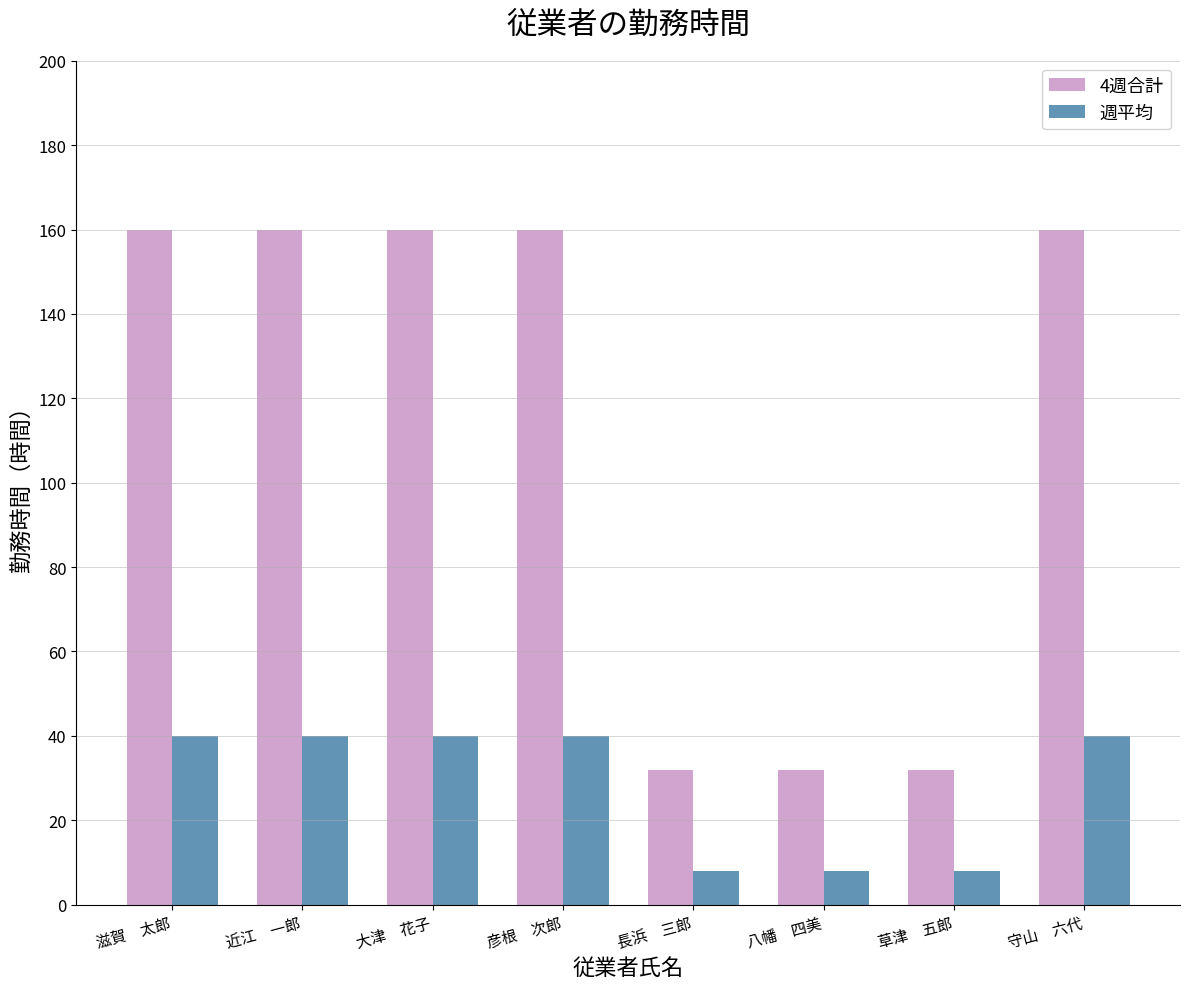

How many bars are there in total?

16